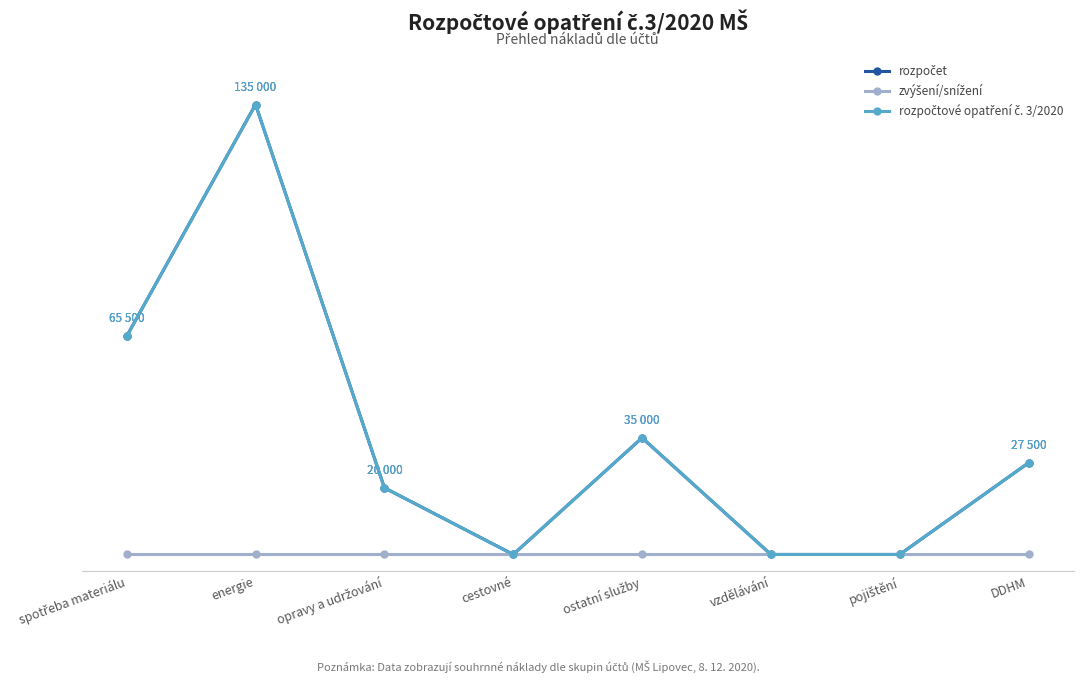

Is the value of zvýšení/snížení at pojištění greater than the value of rozpočtové opatření č. 3/2020 at opravy a udržování?

No